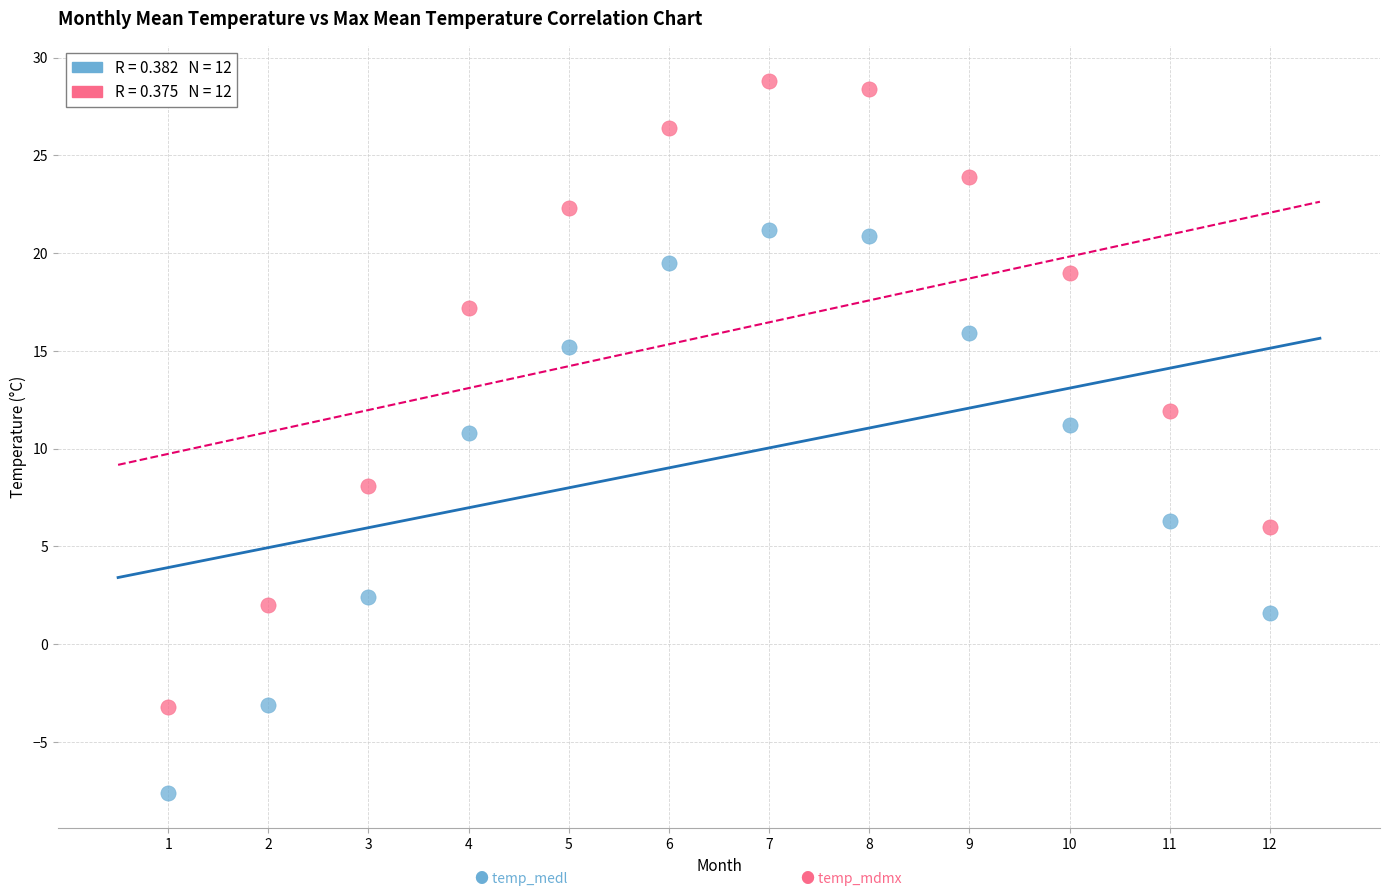

Across all data points, what is the range of X values (max minus min)?

11.0